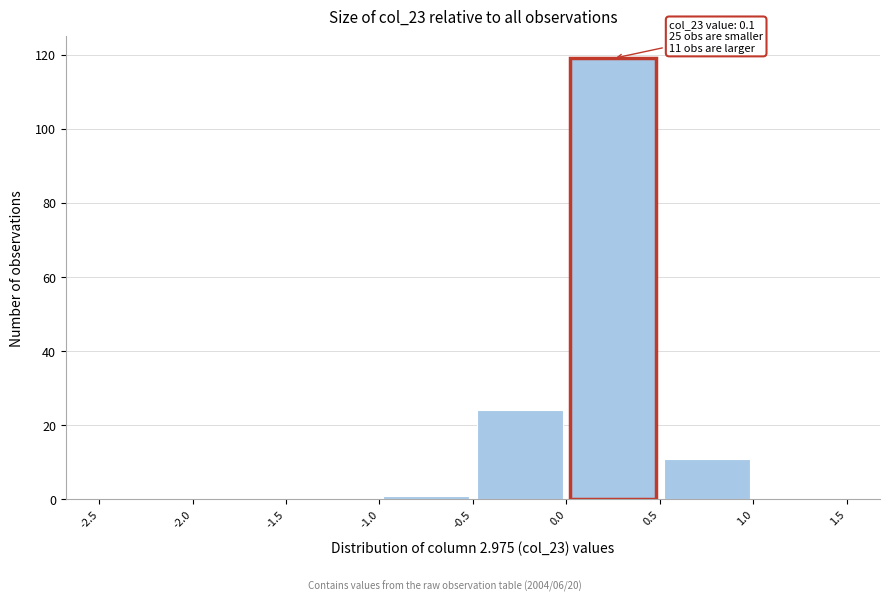

Over which range of the x-axis is the bar tallest?

0.0 to 0.5